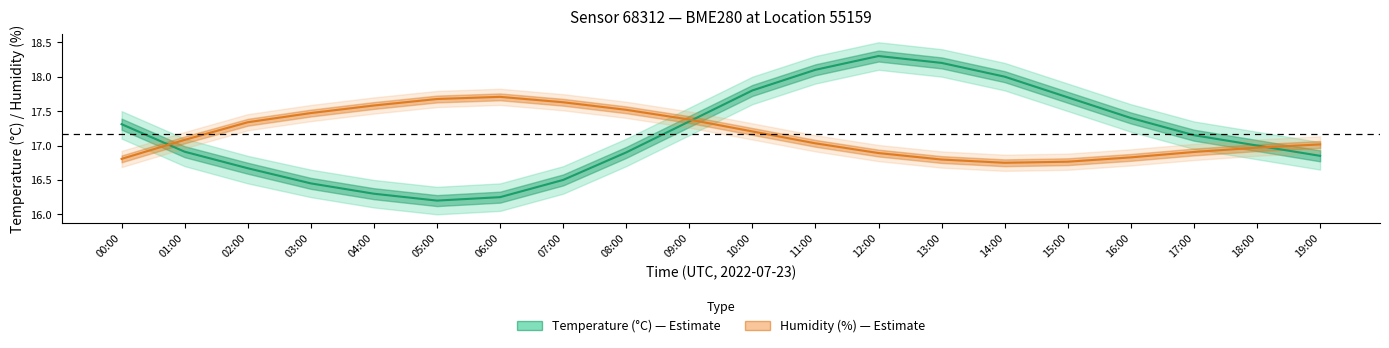

What is the total value across all series at 15:00?

34.5